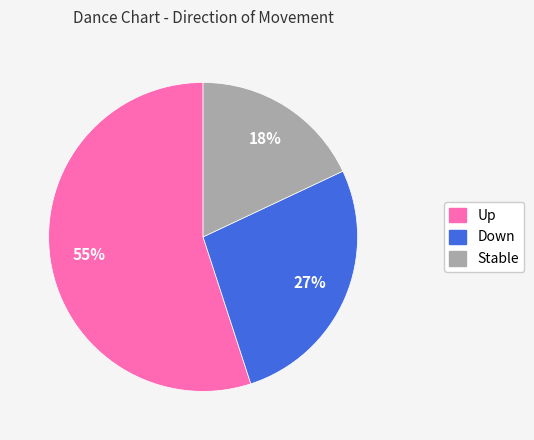

Is there a majority slice in this chart?

Yes